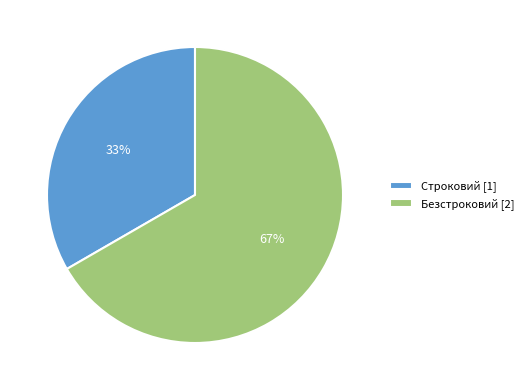

Approximately how many times larger is the value at Безстроковий compared to Строковий?

2.0